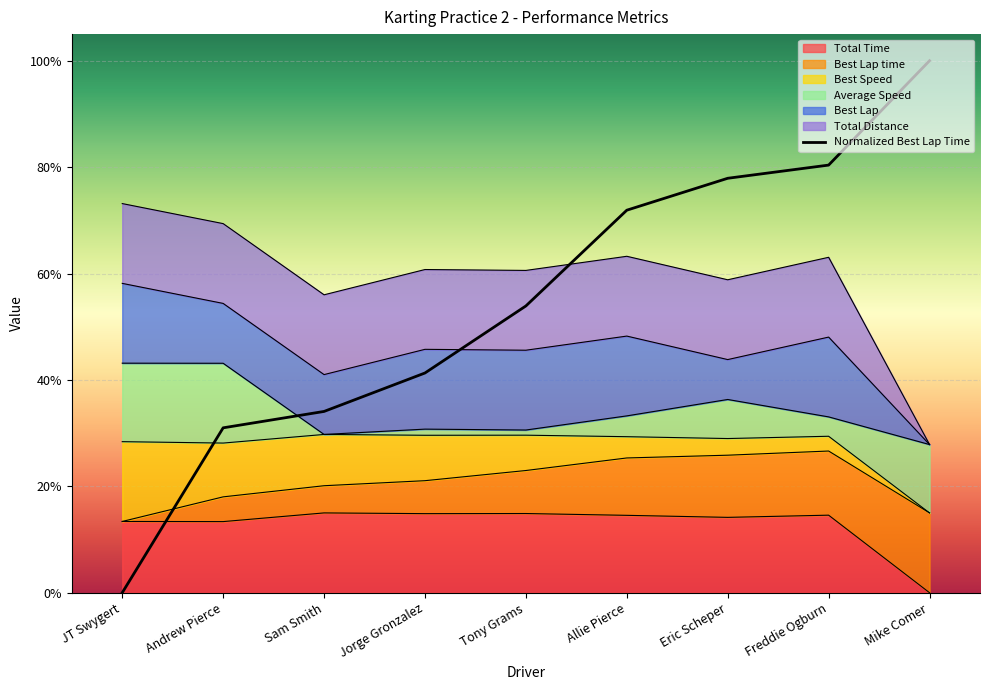

List the labels in order of value, smallest first.

JT Swygert, Andrew Pierce, Sam Smith, Jorge Gronzalez, Tony Grams, Allie Pierce, Eric Scheper, Freddie Ogburn, Mike Comer